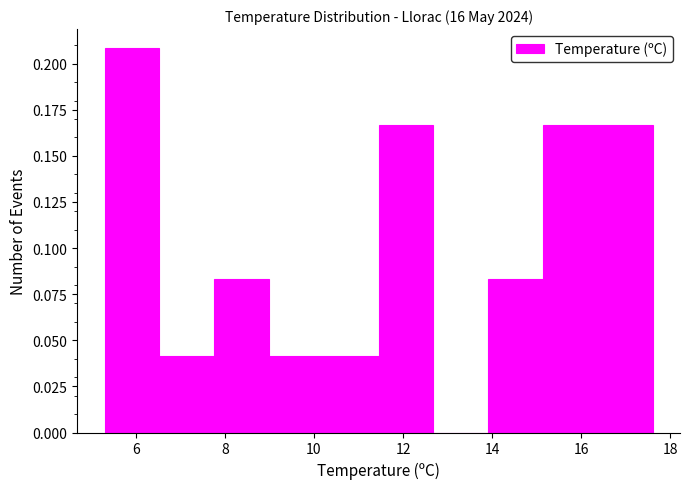

Over which range of the x-axis is the bar tallest?

5.4 to 6.6